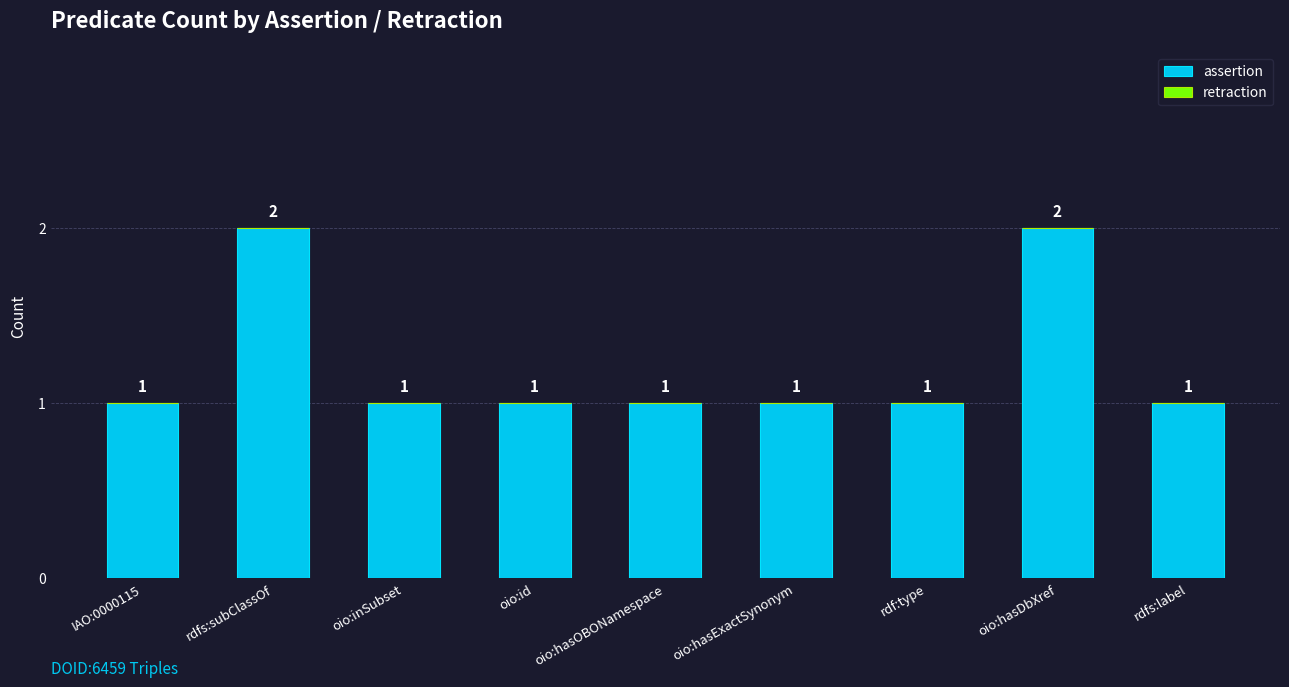

Is it true that the value at IAO:0000115 is 1?

True